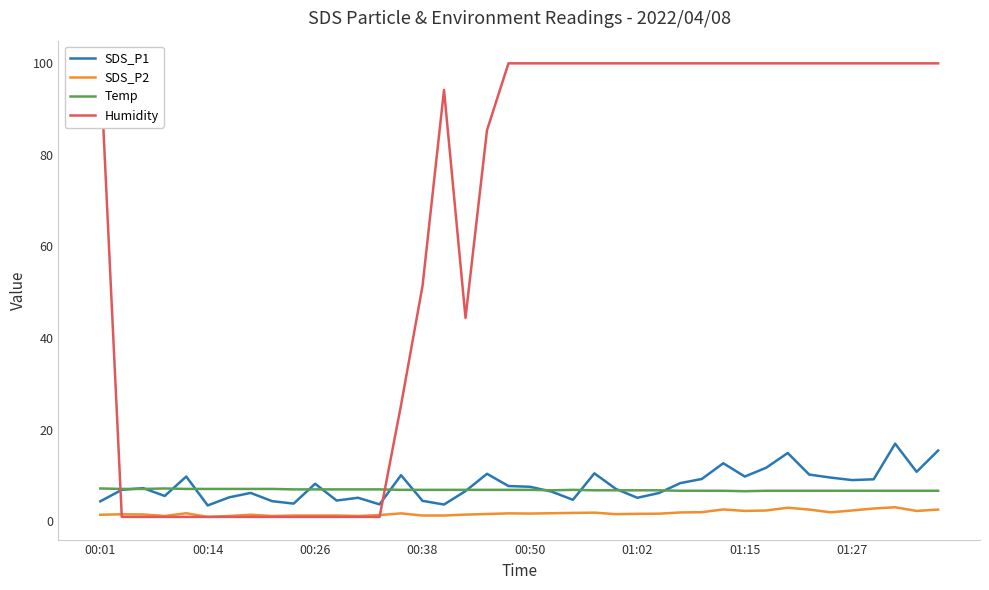

At which label does Humidity first exceed 99?

00:01